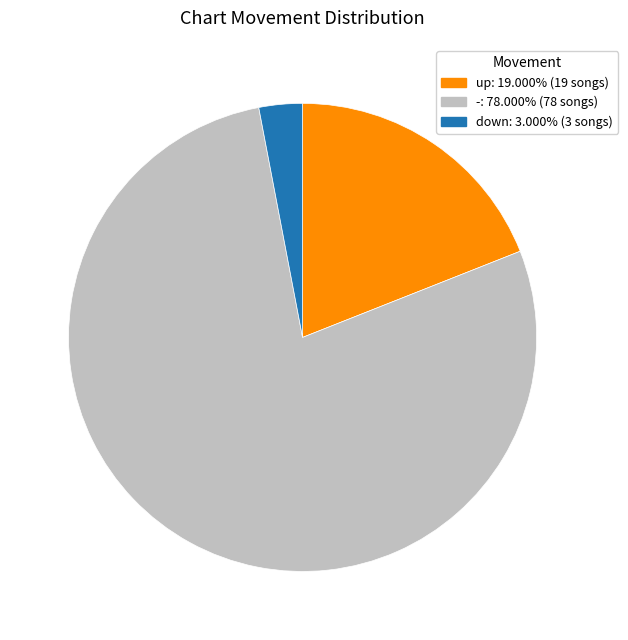

Does any single category account for the majority?

Yes